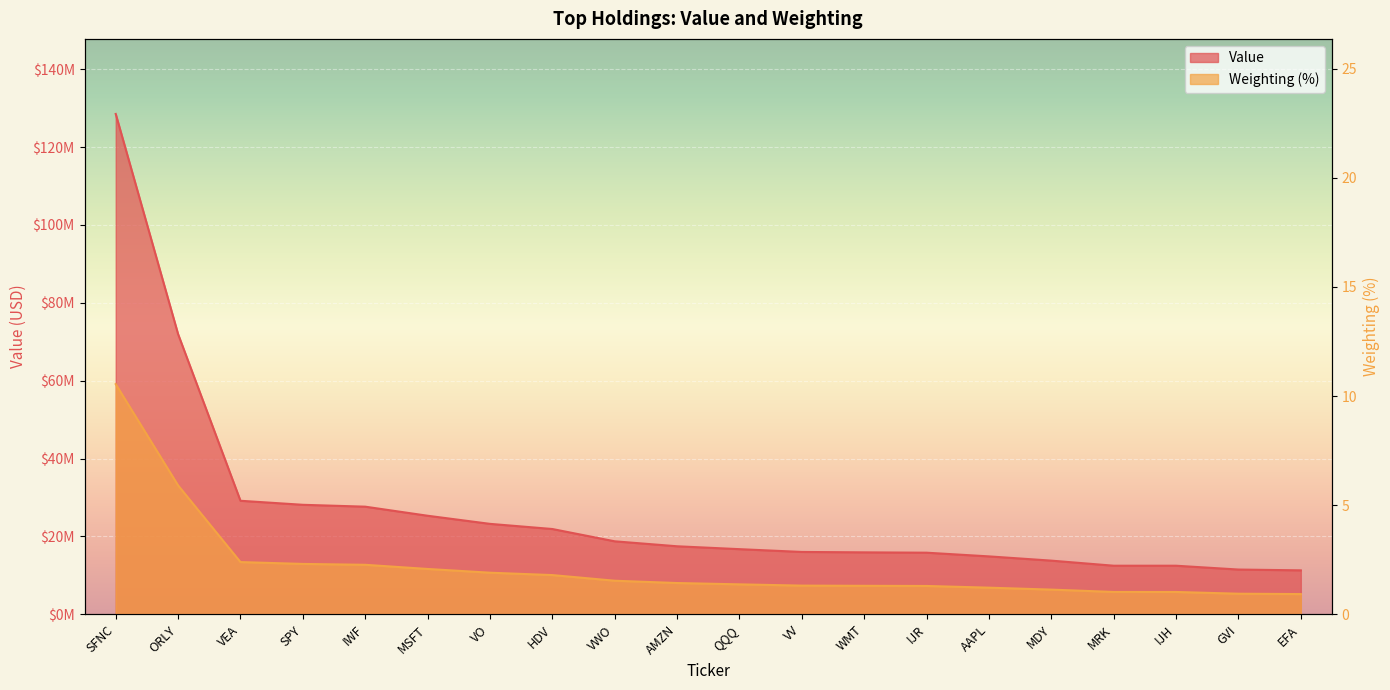

How many data points in Value are less than 17476000?

10